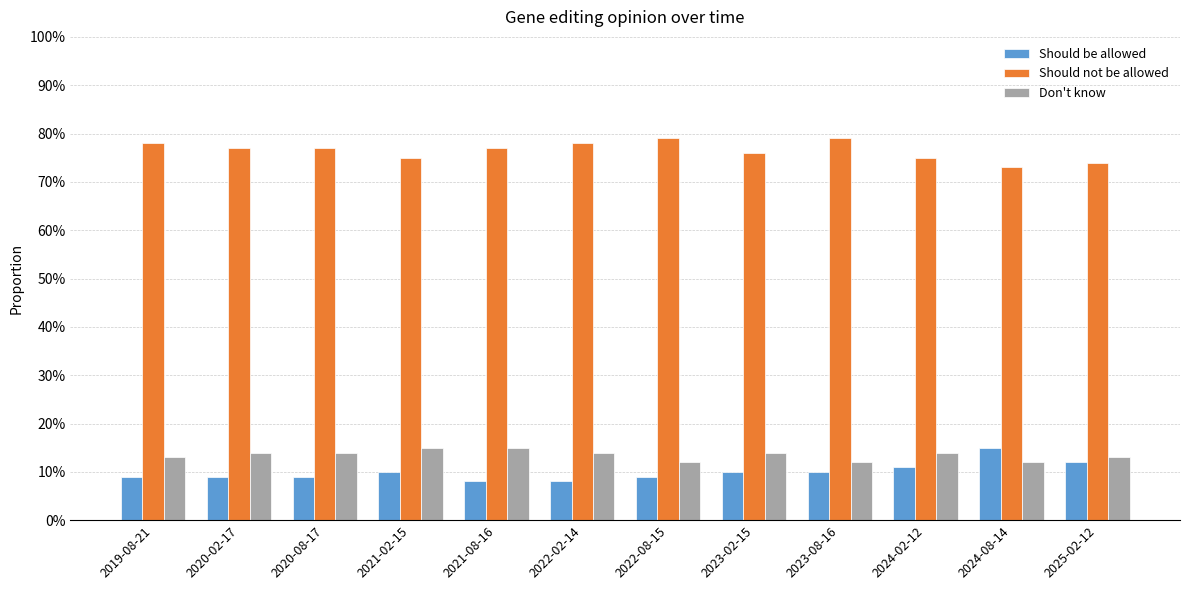

Reading right to left, transcribe all the data shown in this chart.

Should be allowed: 0.1	0.1	0.1	0.1	0.1	0.1	0.1	0.1	0.1	0.1	0.1	0.1
Should not be allowed: 0.7	0.7	0.8	0.8	0.8	0.8	0.8	0.8	0.8	0.8	0.8	0.8
Don't know: 0.1	0.1	0.1	0.1	0.1	0.1	0.1	0.1	0.1	0.1	0.1	0.1